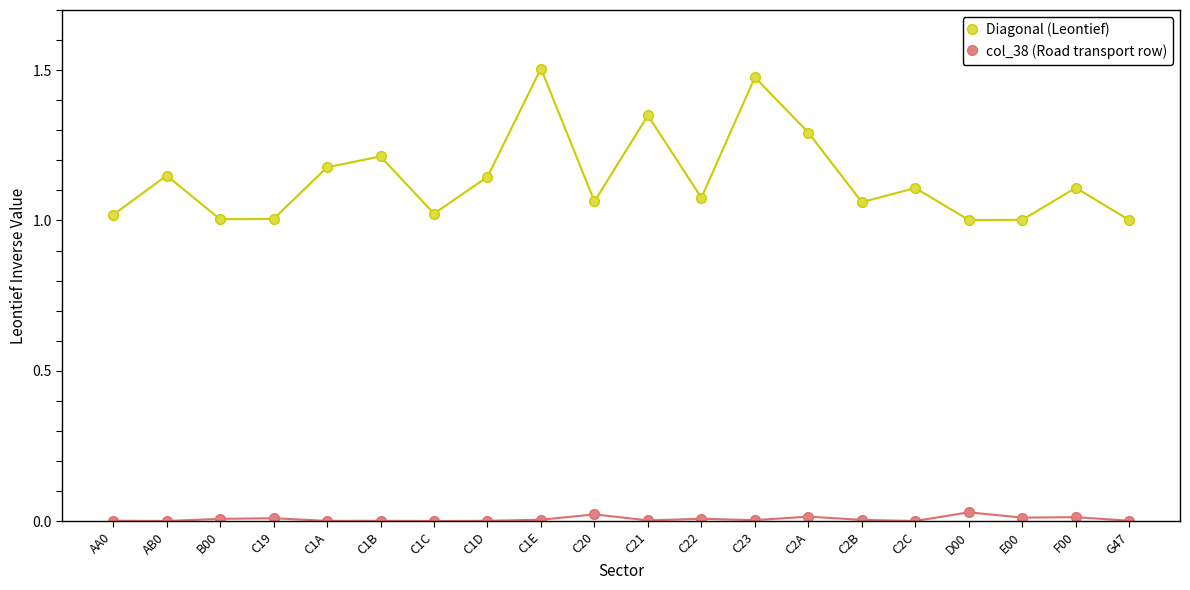

What is the sum of all col_38 (Road transport row) values?

0.1